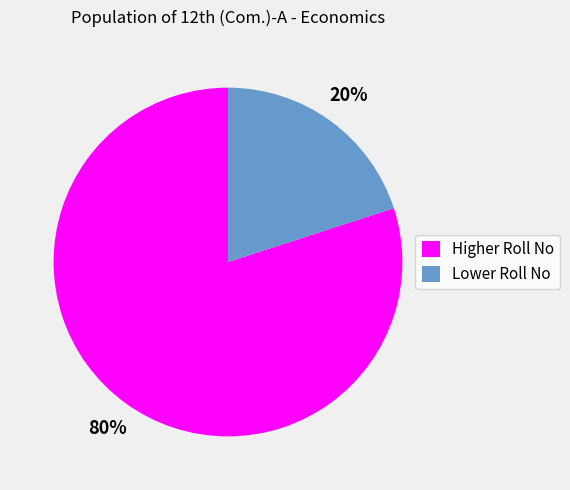

Do Lower Roll No and Higher Roll No together represent more than half of the pie?

Yes